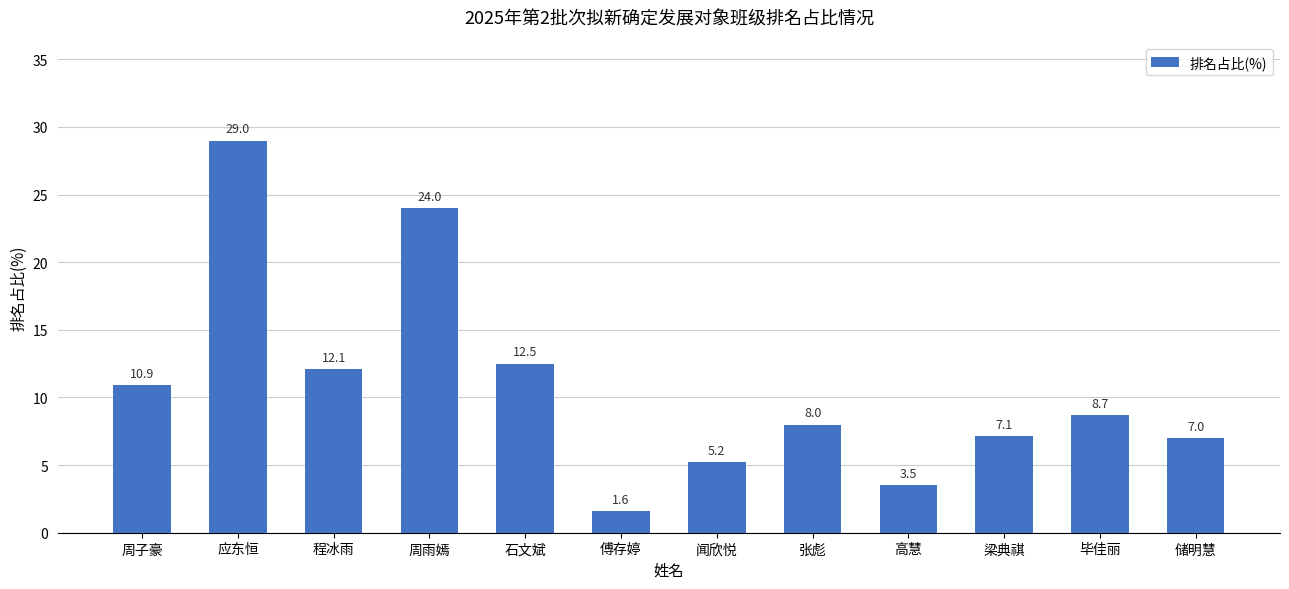

List the labels in order of value, smallest first.

傅存婷, 高慧, 闻欣悦, 储明慧, 梁典祺, 张彪, 毕佳丽, 周子豪, 程冰雨, 石文斌, 周雨嫣, 应东恒